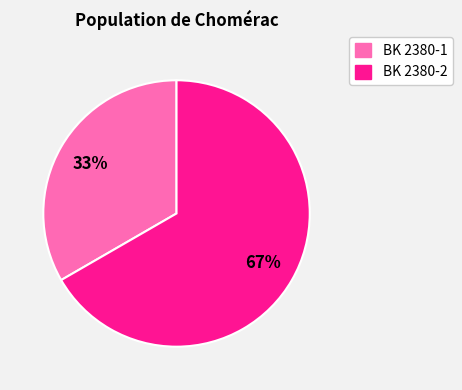

Is it true that BK 2380-2 is 61% of the pie?

False